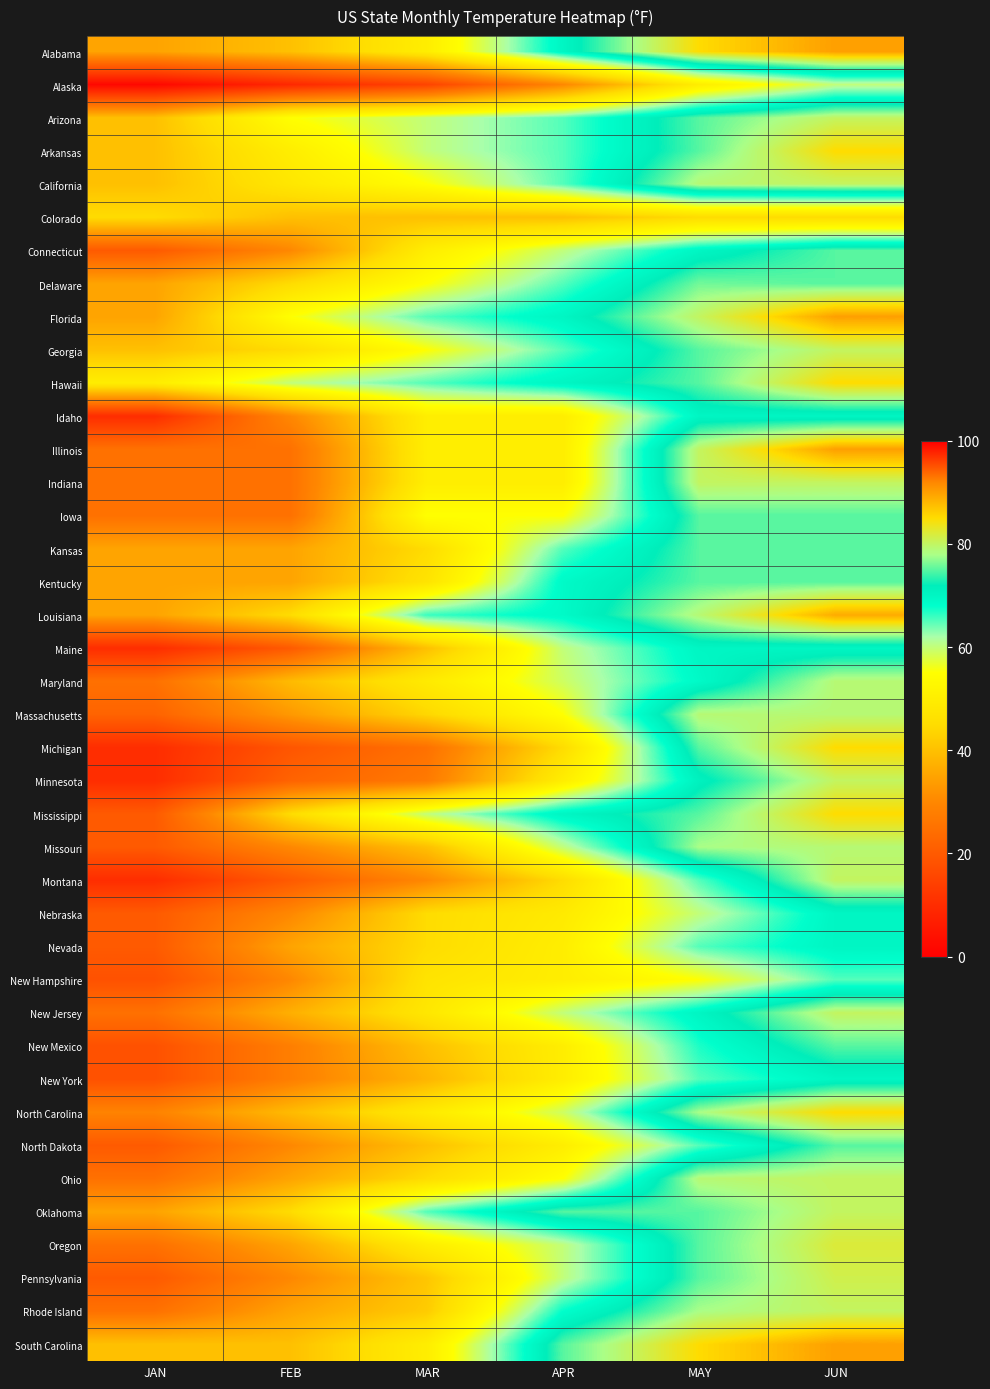

At FEB, list the series in order from smallest to largest.

Alaska, Michigan, Maine, Montana, Minnesota, Illinois, Indiana, Iowa, New Mexico, New York, Connecticut, Idaho, Missouri, Nebraska, New Hampshire, North Dakota, Pennsylvania, Massachusetts, Kansas, Kentucky, Nevada, Ohio, Oregon, Rhode Island, New Jersey, Maryland, North Carolina, Alabama, Colorado, South Carolina, Delaware, Georgia, Louisiana, Mississippi, Oklahoma, California, Arkansas, Arizona, Florida, Hawaii